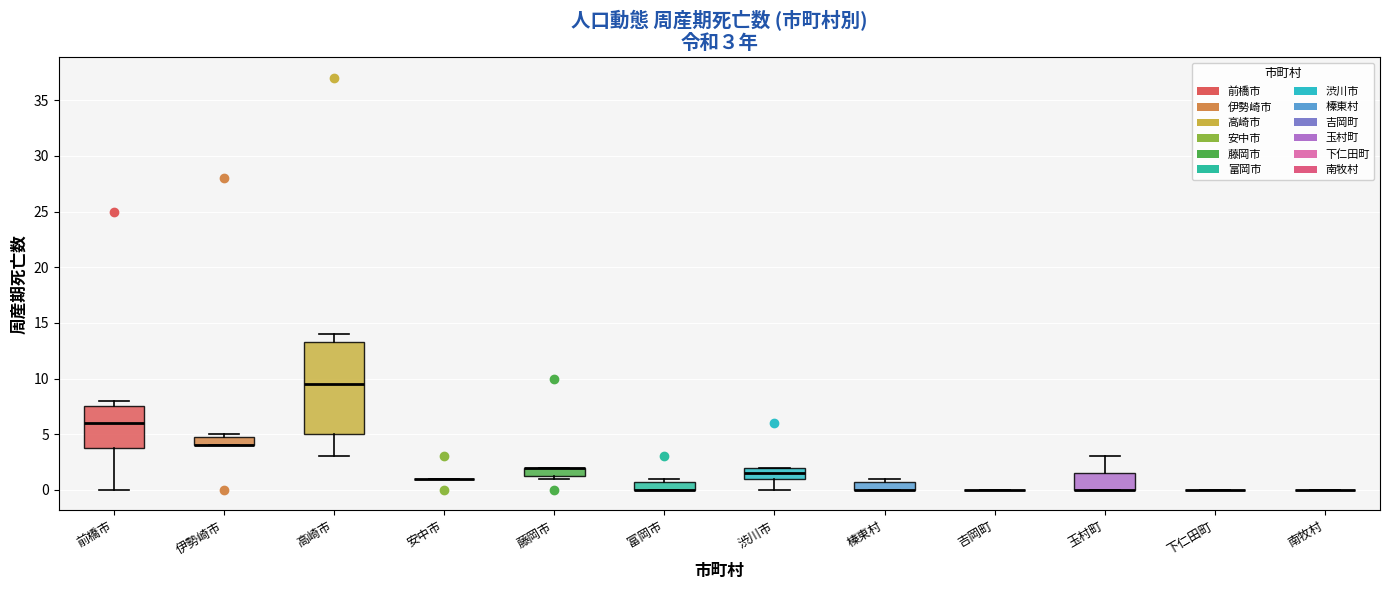

Comparing the boxes themselves (not the whiskers), which one is the tallest?

高崎市